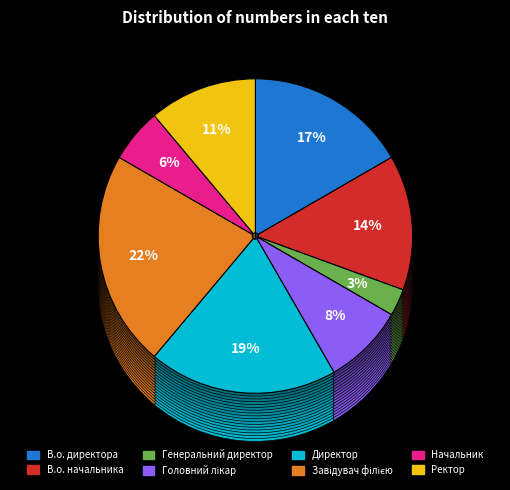

Combined, do В.о. директора and Головний лікар account for over 50%?

No